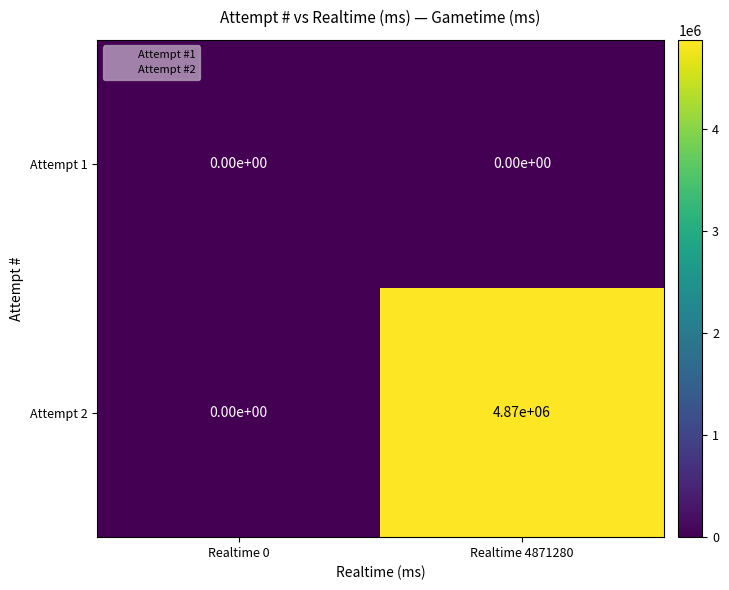

Reading left to right, list all the values displayed in this chart.

Attempt 1: 0	0
Attempt 2: 0	4870000